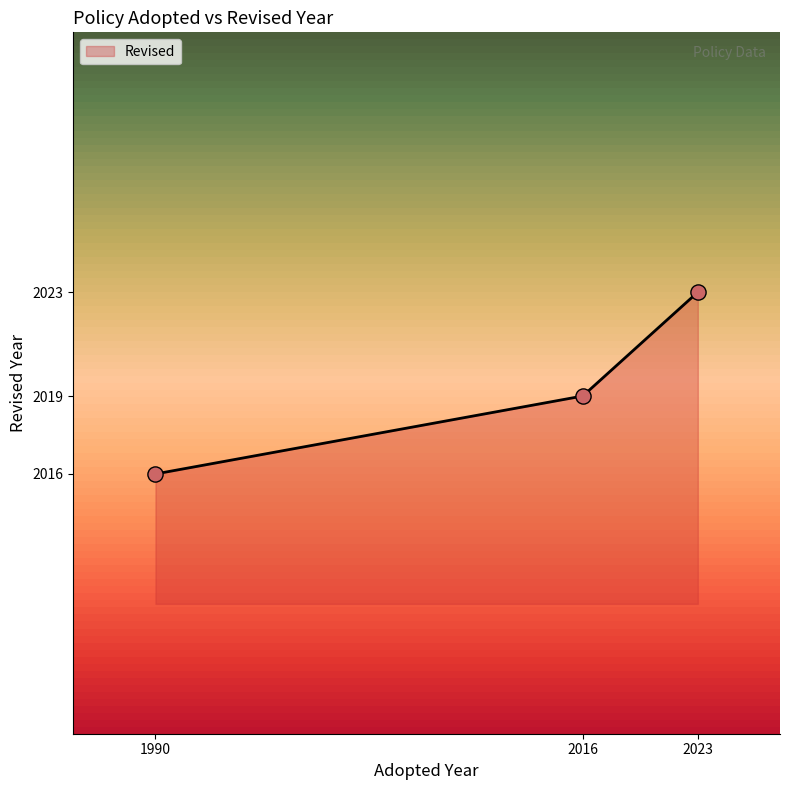

Between 1990 and 2023, which is larger?

2023